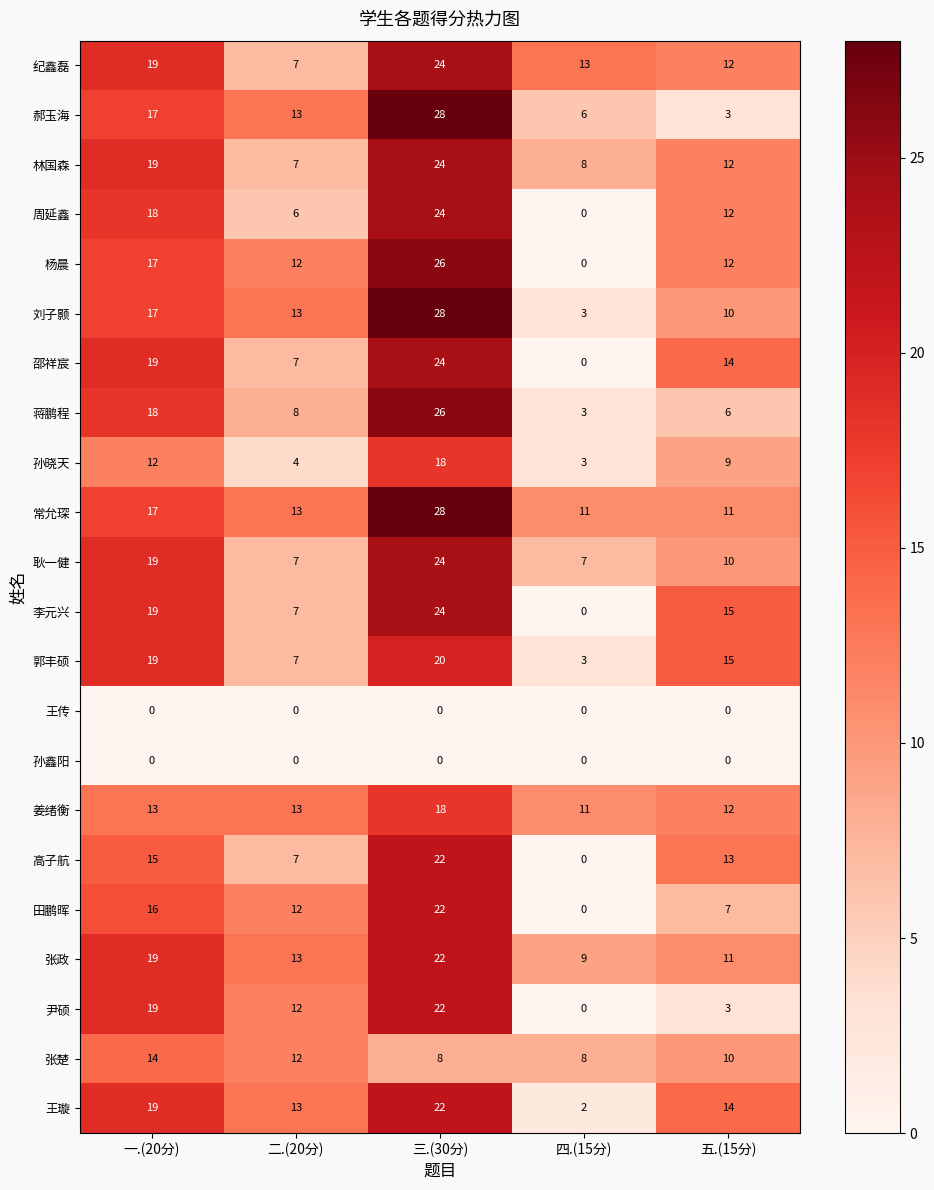

What is the total value across all series at 二.(20分)?

193